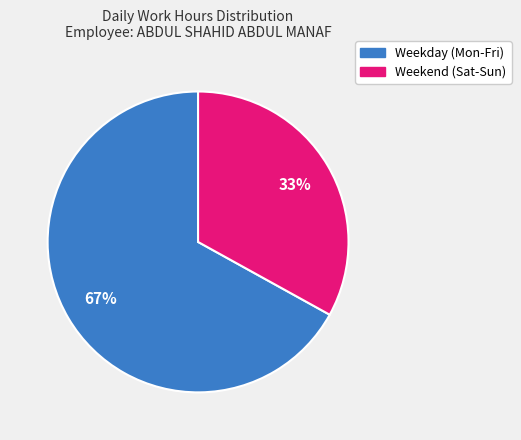

Does any single category account for the majority?

Yes